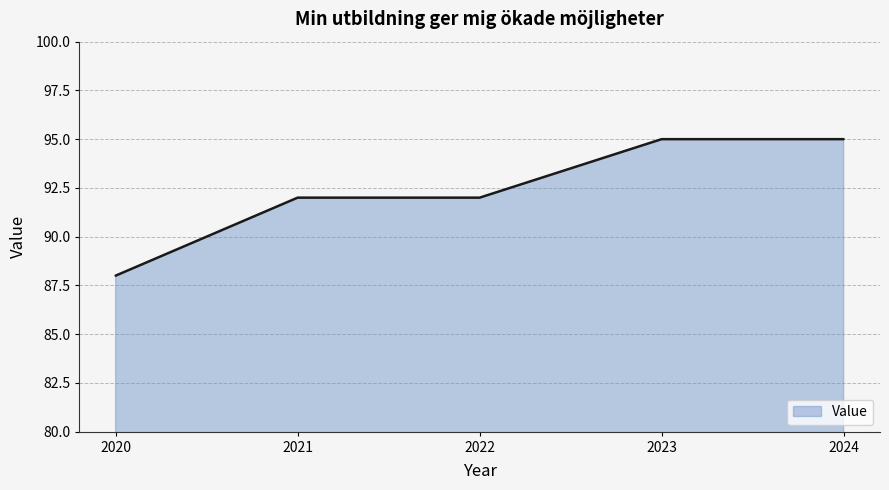

True or false: there are more than 2 points higher than both neighbors.

False